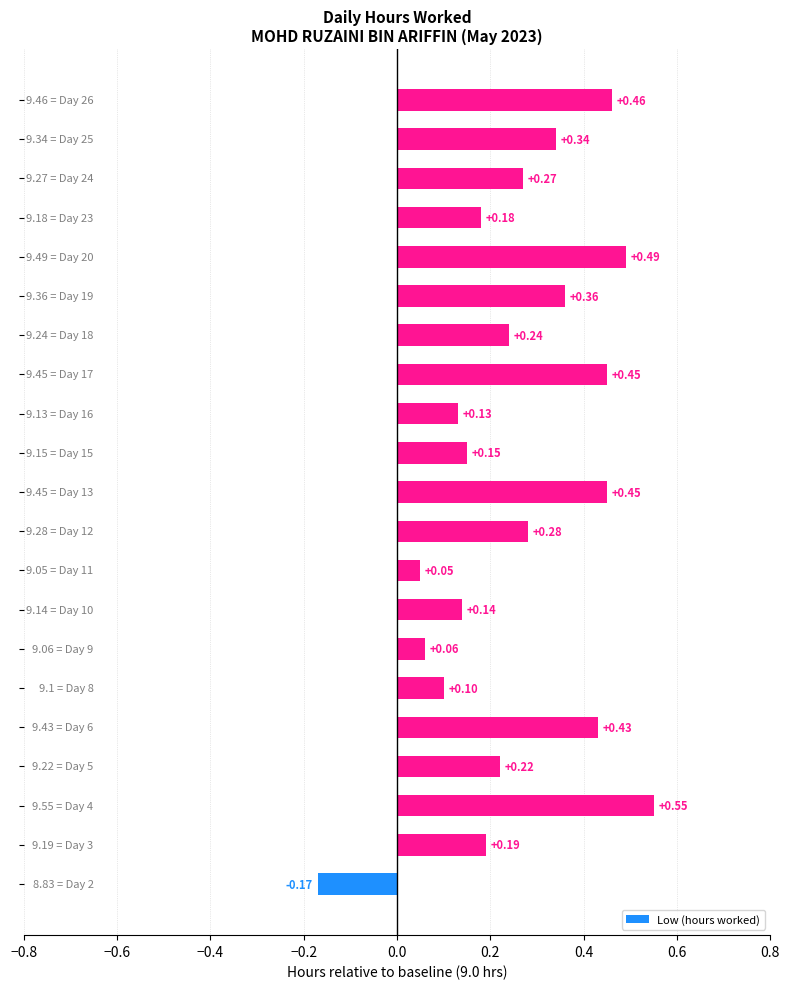

How many positive values are there?

20